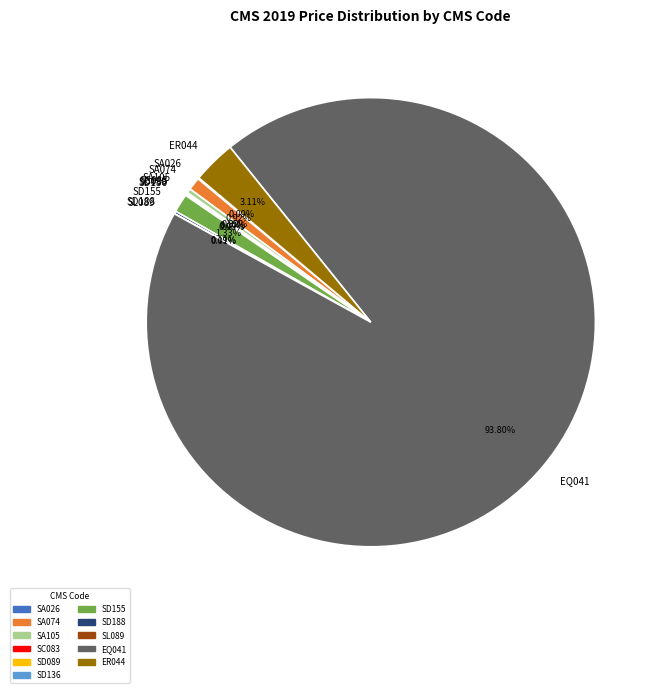

Is the sum of ER044 and SA105 greater than half?

No